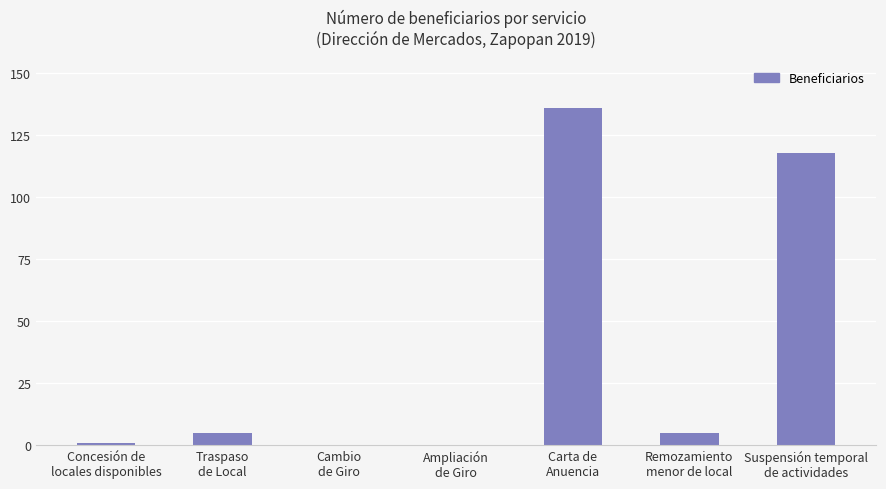

What is the sum of the values at Concesión de
locales disponibles and Ampliación
de Giro?

1